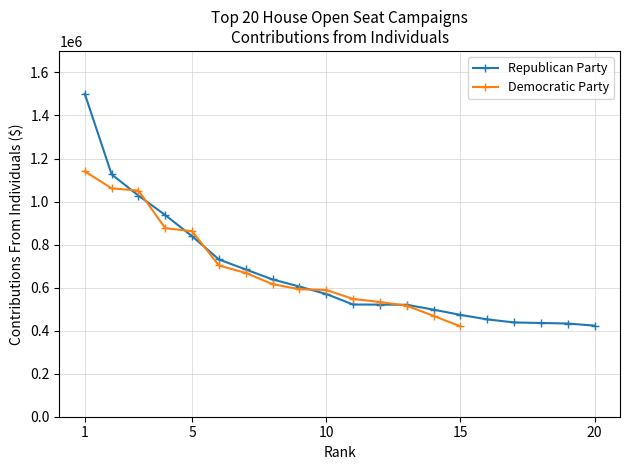

How many data points in Republican Party are less than 570253?

10